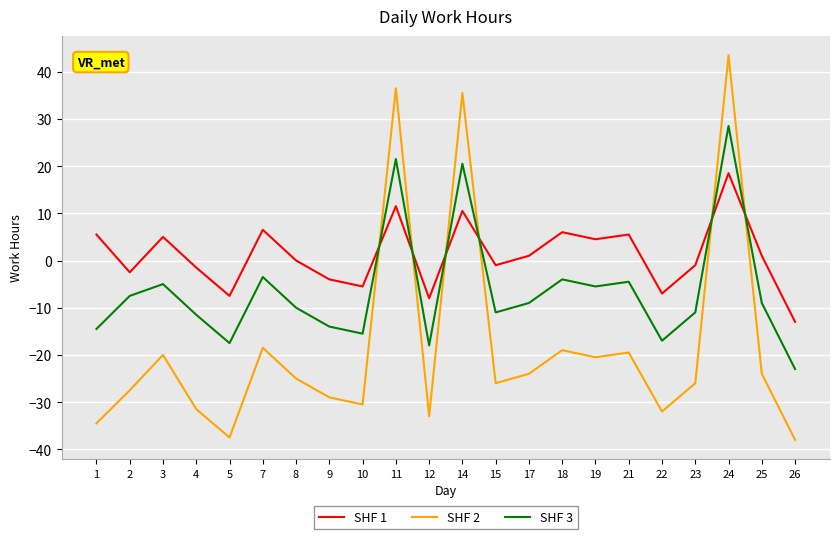

At which label does SHF 2 reach its peak?

24